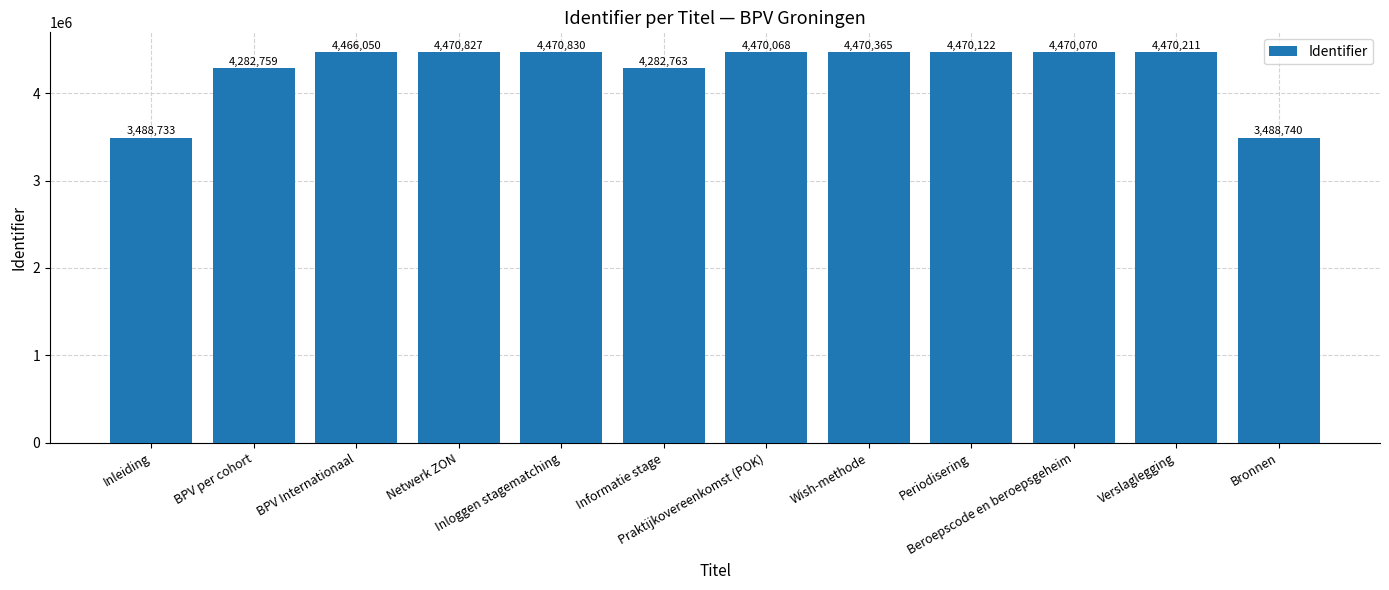

Does the chart contain stacked bars?

No